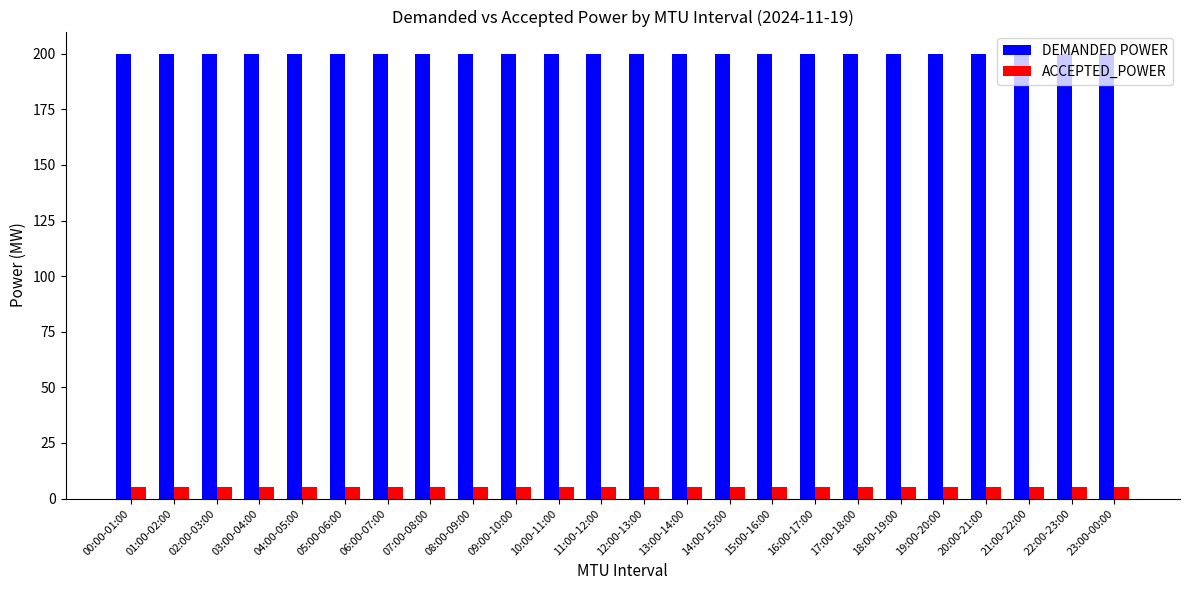

What is the value of the ACCEPTED_POWER bar at the 19th from the left?

5